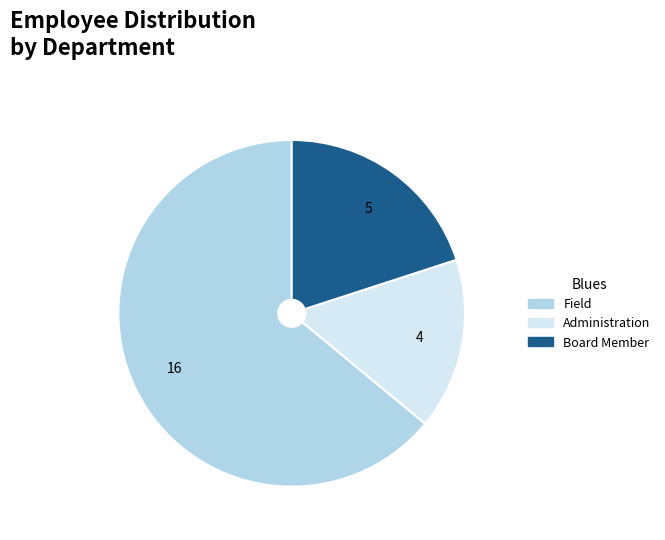

Do Board Member and Administration together represent more than half of the pie?

No